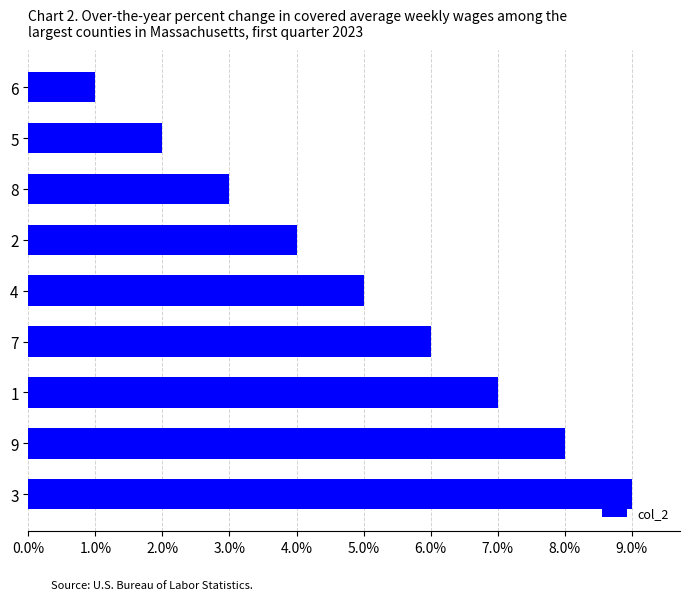

What is the ratio of the value at 1 to the value at 8?

2.3